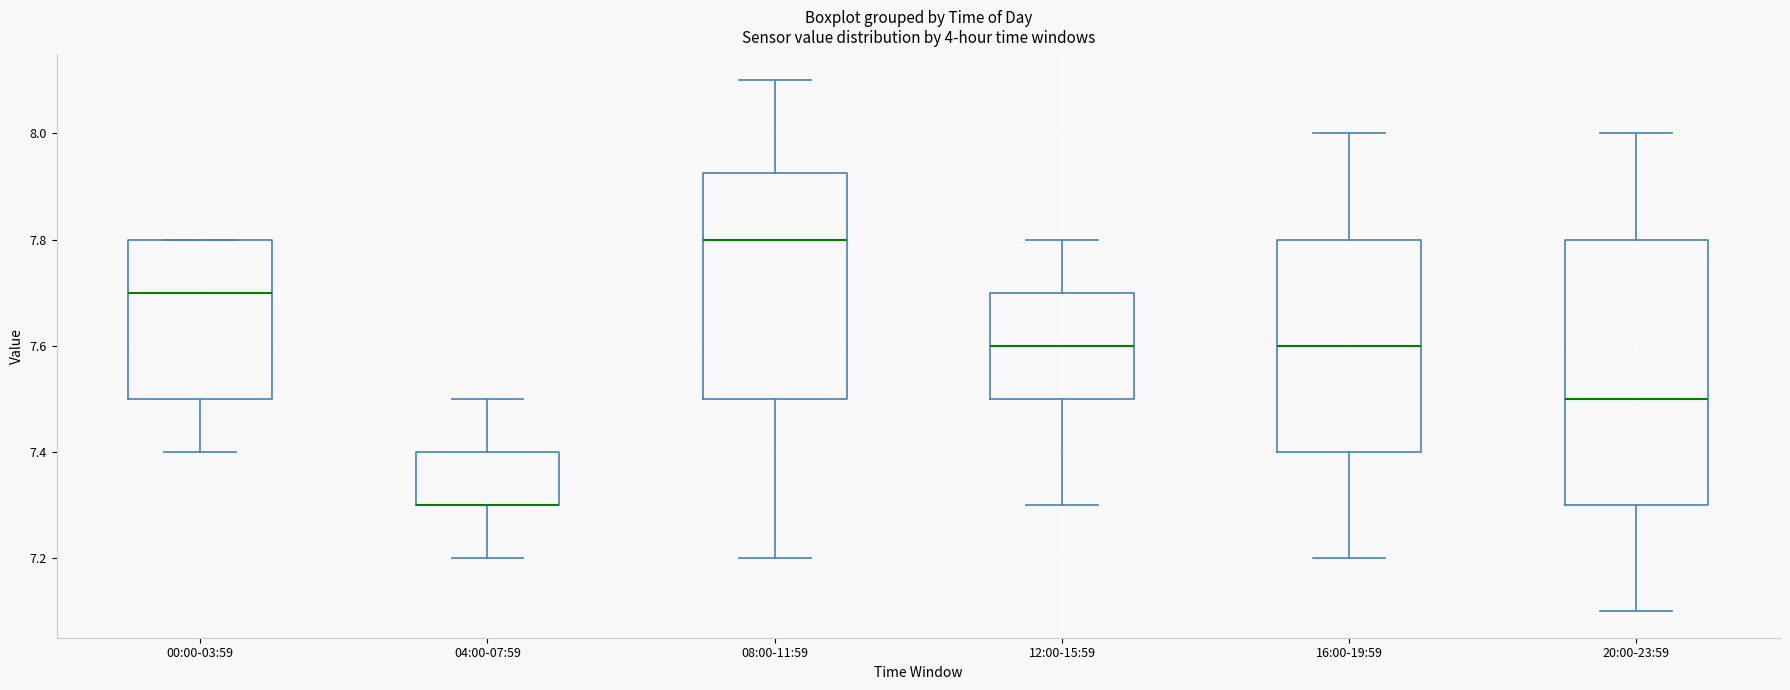

Where does the upper whisker of the box for 08:00-11:59 end on the y-axis? The values are not printed on the chart, so give them approximately, as read against the axis.

8.10